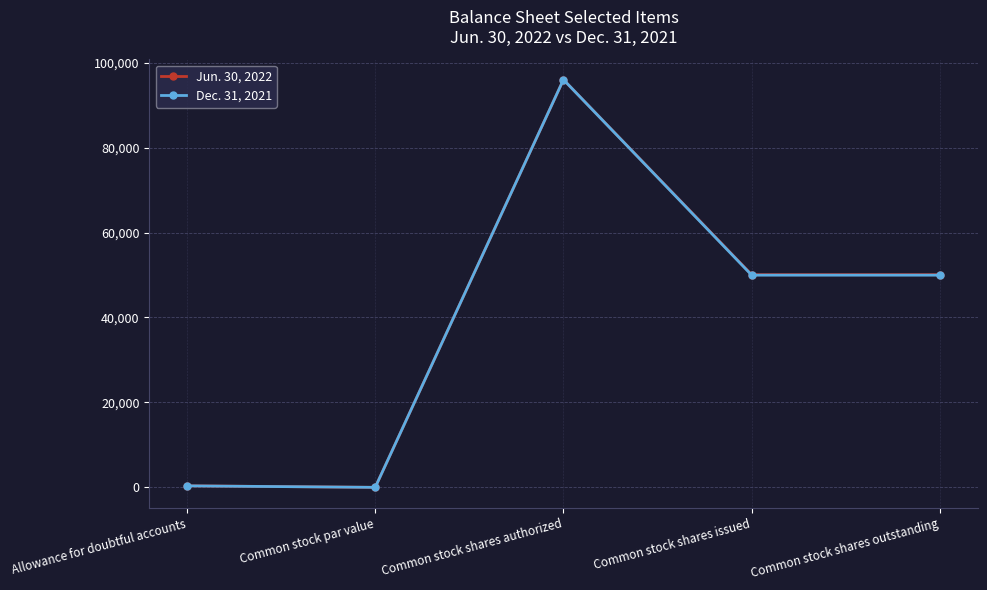

What is the difference between the maximum and minimum values in the Jun. 30, 2022 series?

96000